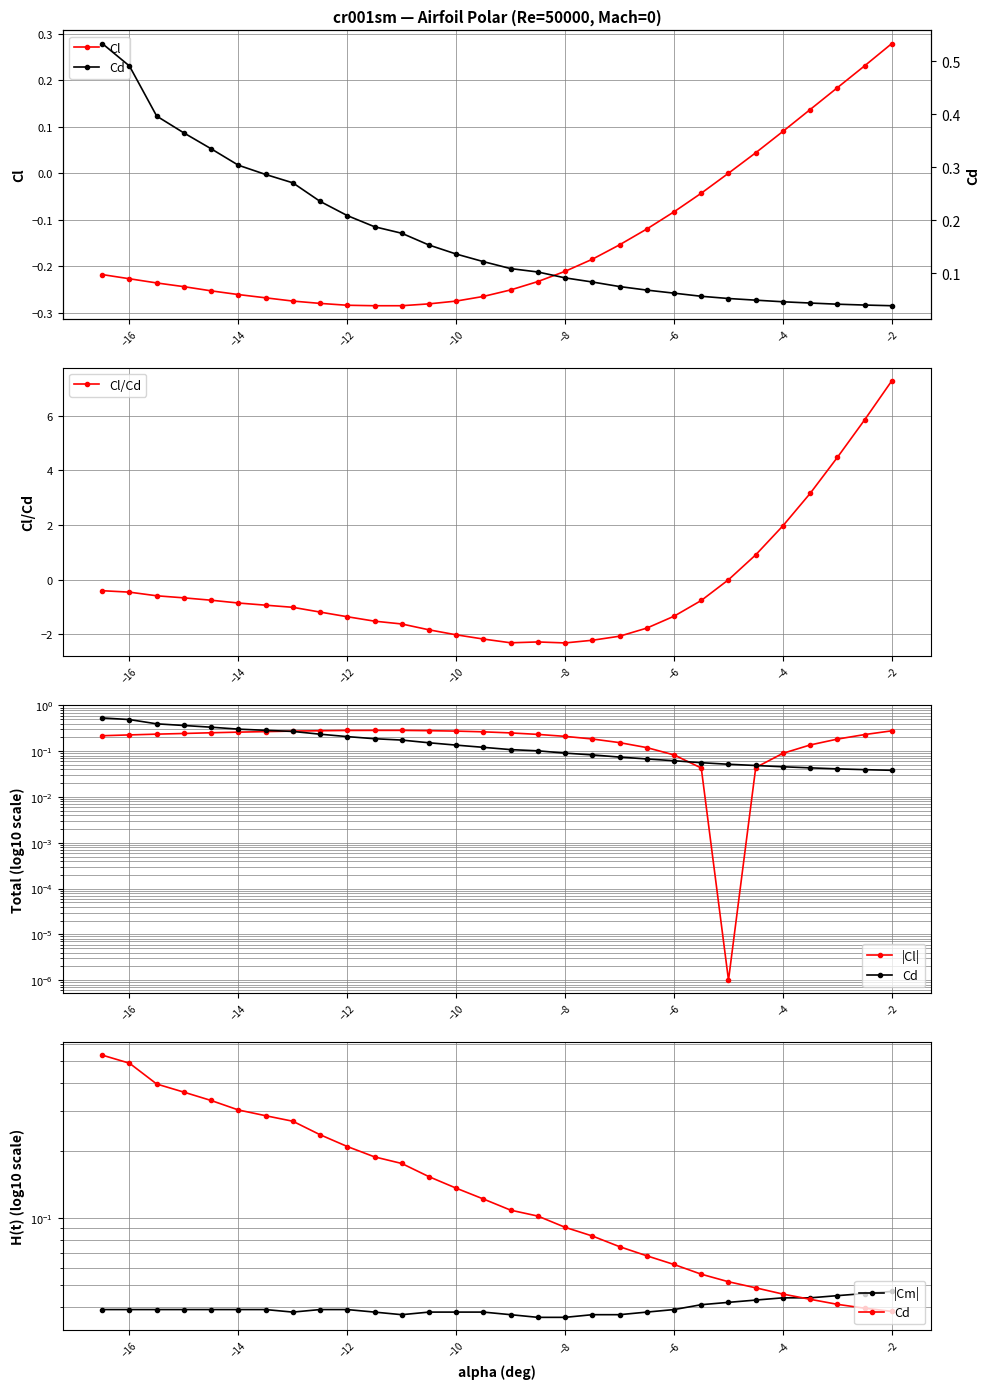

What is the approximate value of |Cl| at −10?

0.3